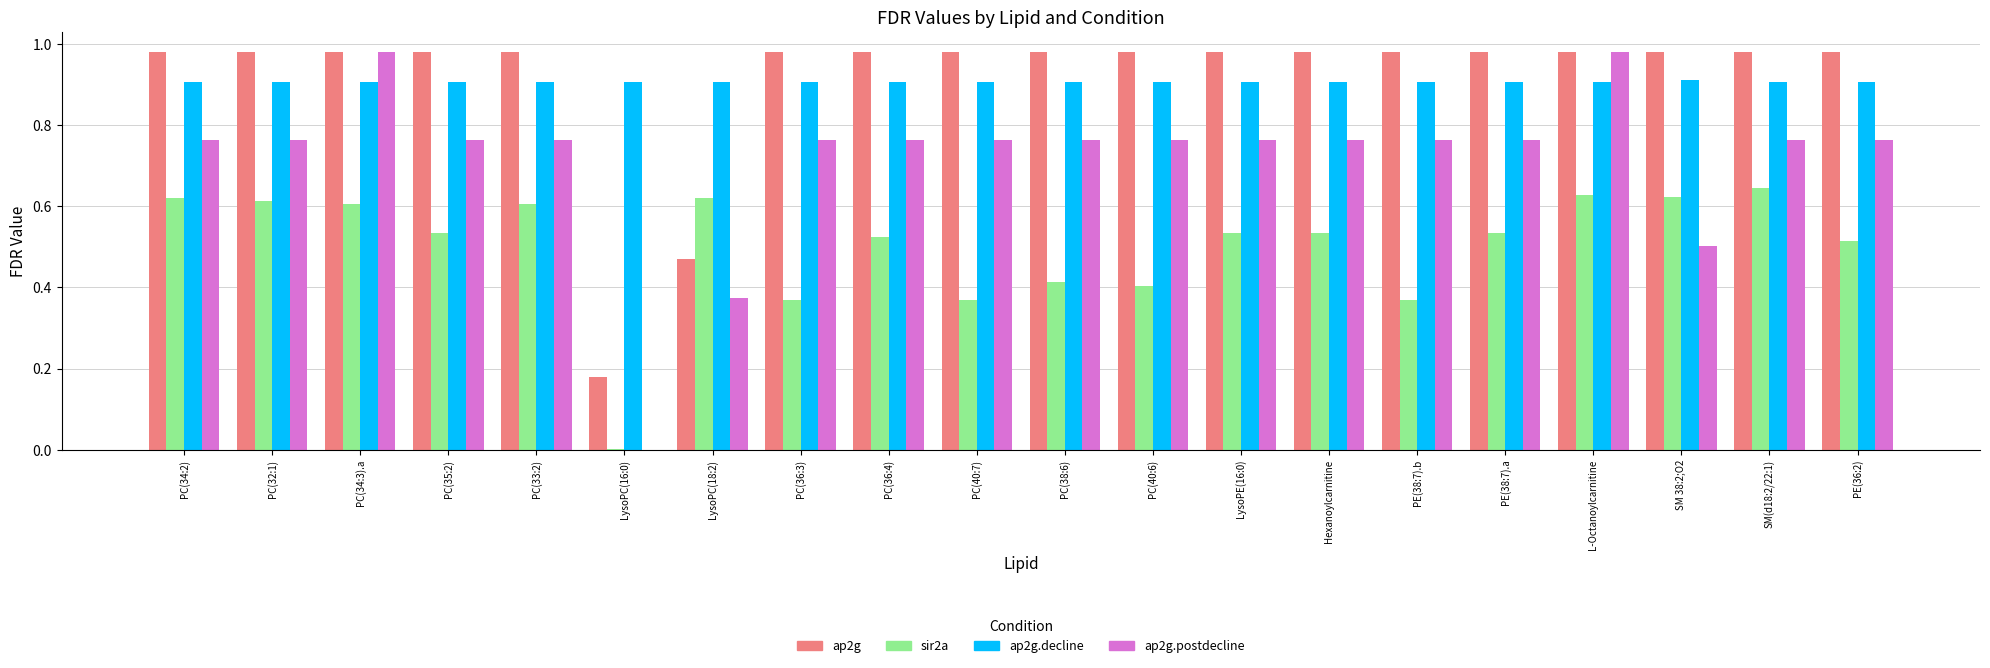

Are the bars horizontal?

No